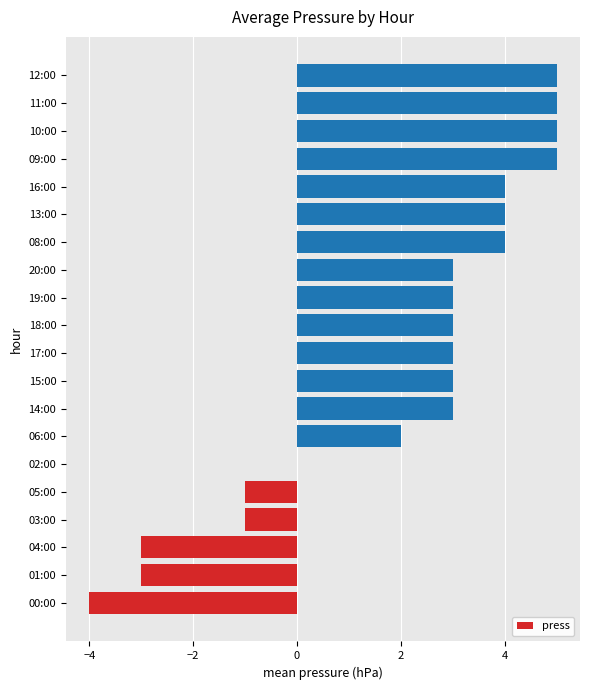

The chart shows a value of -1 at 03:00. True or false?

True